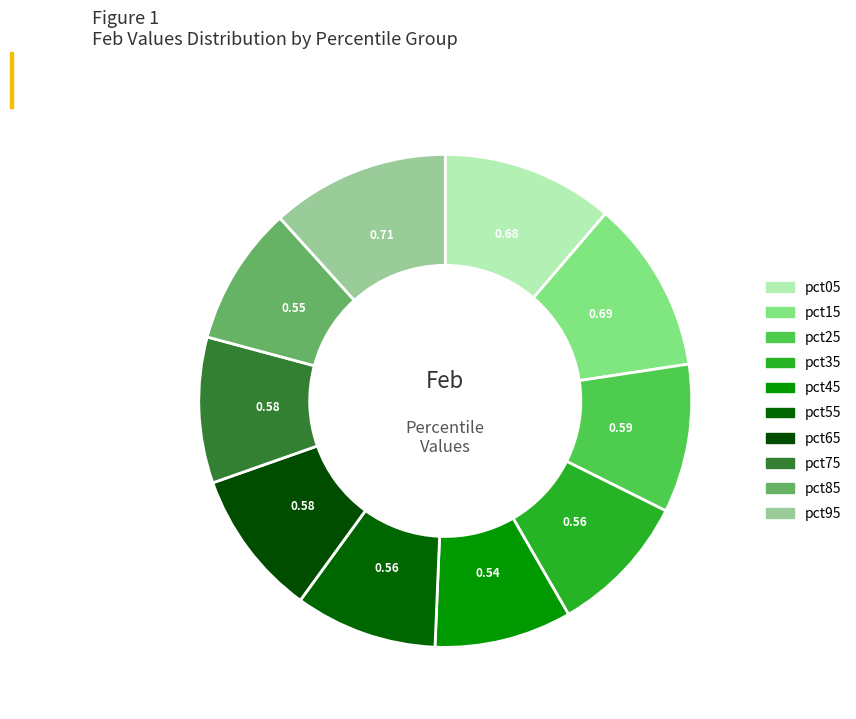

What percentage do pct45 and pct25 together represent?

18.7%